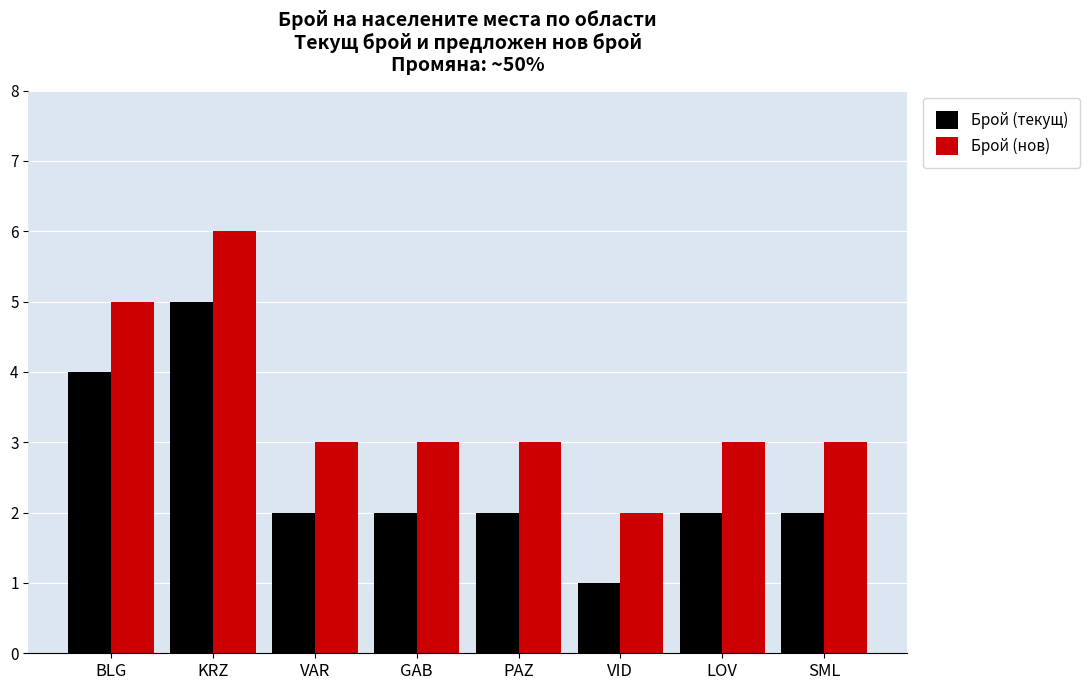

At which label does Брой (текущ) reach its peak?

KRZ